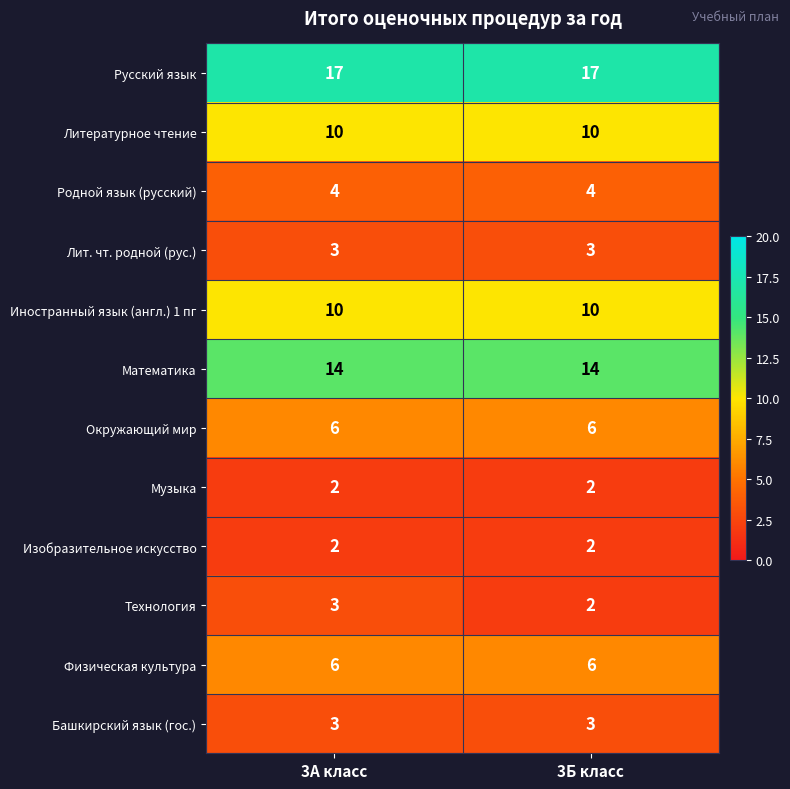

Reading left to right, transcribe all the data shown in this chart.

Русский язык: 3А класс=17	3Б класс=17
Литературное чтение: 3А класс=10	3Б класс=10
Родной язык (русский): 3А класс=4	3Б класс=4
Лит. чт. родной (рус.): 3А класс=3	3Б класс=3
Иностранный язык (англ.) 1 пг: 3А класс=10	3Б класс=10
Математика: 3А класс=14	3Б класс=14
Окружающий мир: 3А класс=6	3Б класс=6
Музыка: 3А класс=2	3Б класс=2
Изобразительное искусство: 3А класс=2	3Б класс=2
Технология: 3А класс=3	3Б класс=2
Физическая культура: 3А класс=6	3Б класс=6
Башкирский язык (гос.): 3А класс=3	3Б класс=3